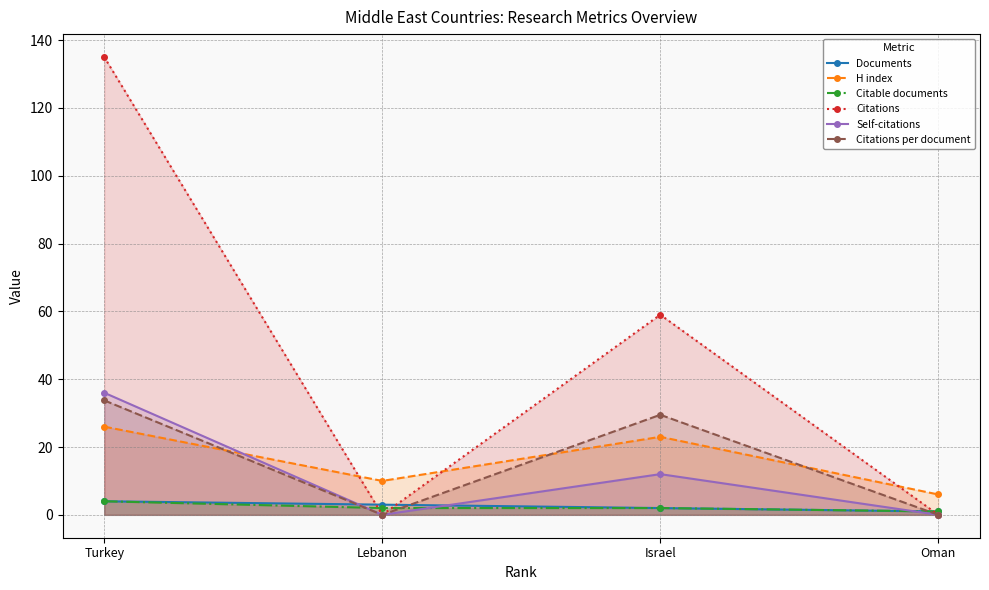

At Lebanon, list the series in order from largest to smallest.

H index, Documents, Citable documents, Citations, Self-citations, Citations per document